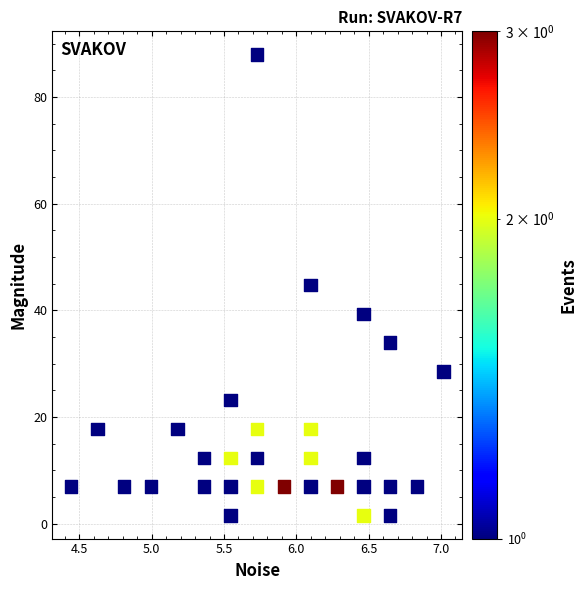

What is the range of X values (max minus min)?

2.6